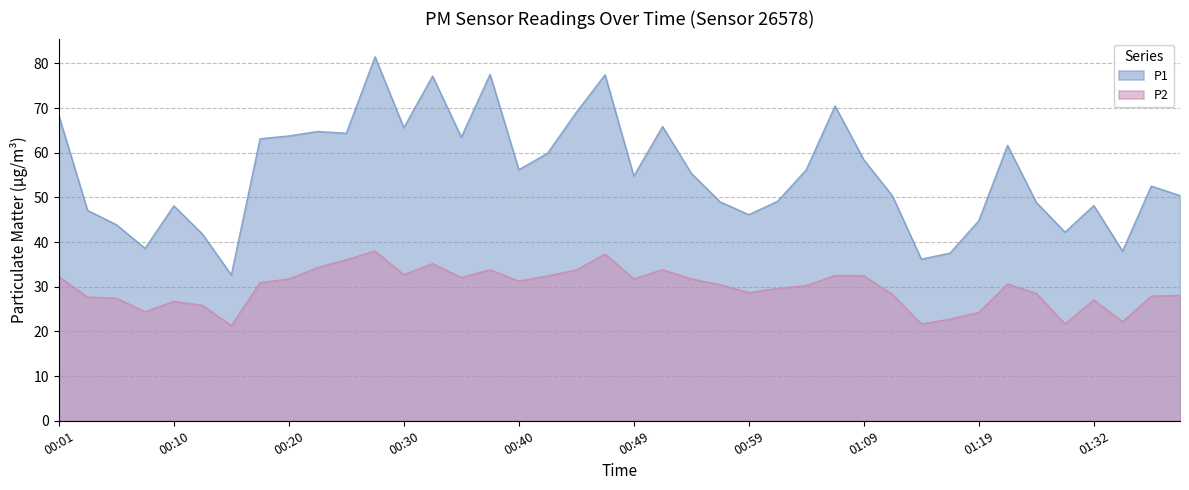

True or false: P2 and P1 intersect in this chart.

False